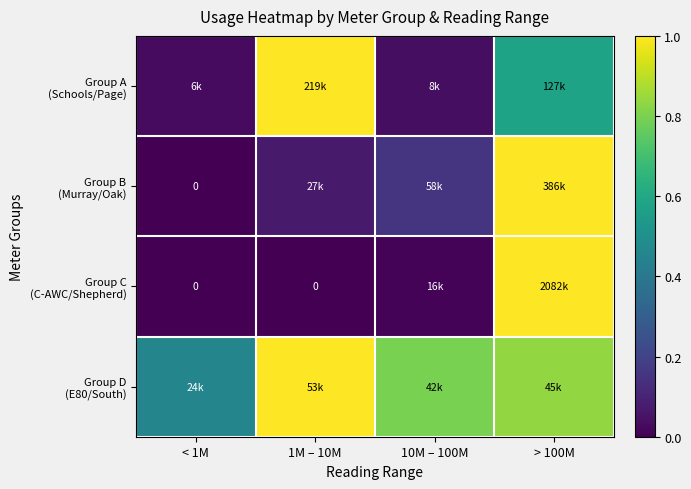

Which label corresponds to the smallest value in the chart?

< 1M